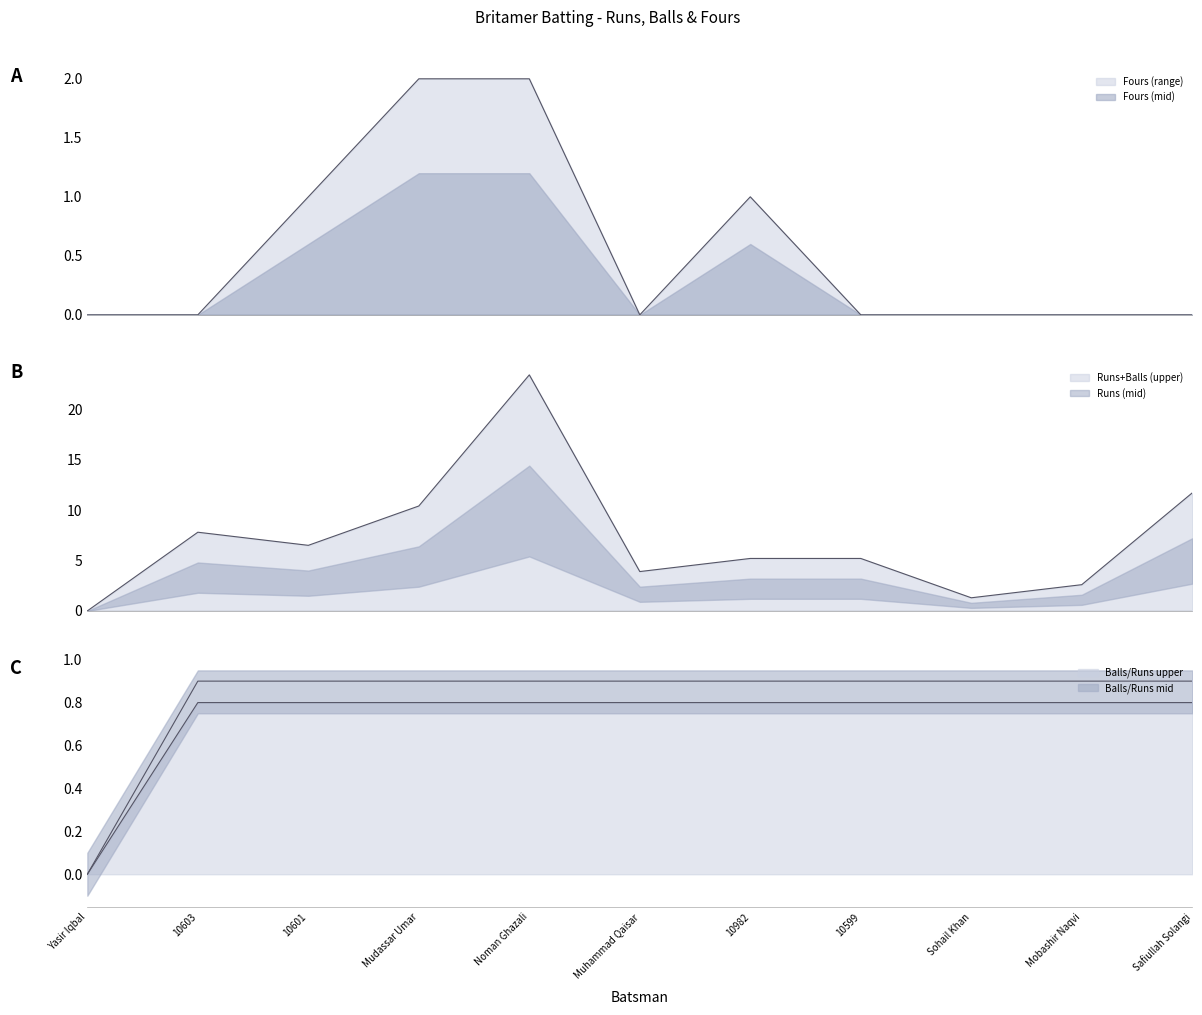

How many interior local peaks does the Fours series have?

1